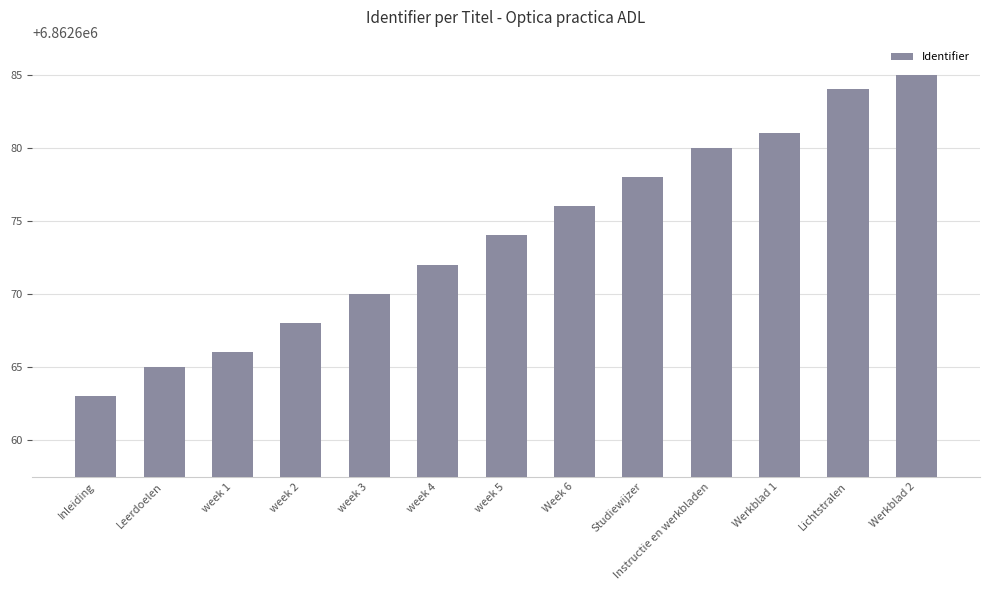

Reading left to right, transcribe all the data shown in this chart.

Inleiding=6862663	Leerdoelen=6862665	week 1=6862666	week 2=6862668	week 3=6862670	week 4=6862672	week 5=6862674	Week 6=6862676	Studiewijzer=6862678	Instructie en werkbladen=6862680	Werkblad 1=6862681	Lichtstralen=6862684	Werkblad 2=6862685